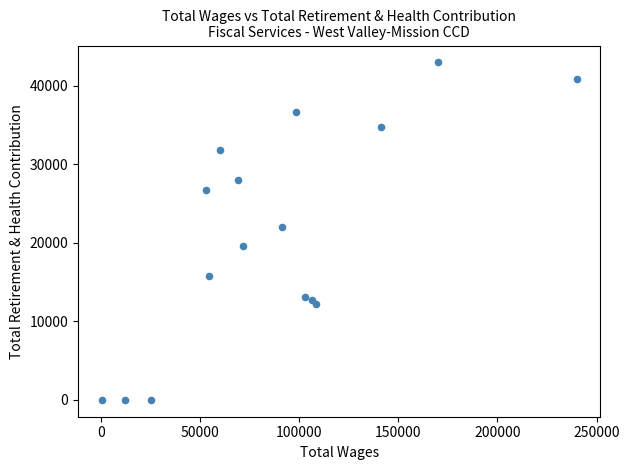

What Y value in the scatter plot is closest to 21482?

21991